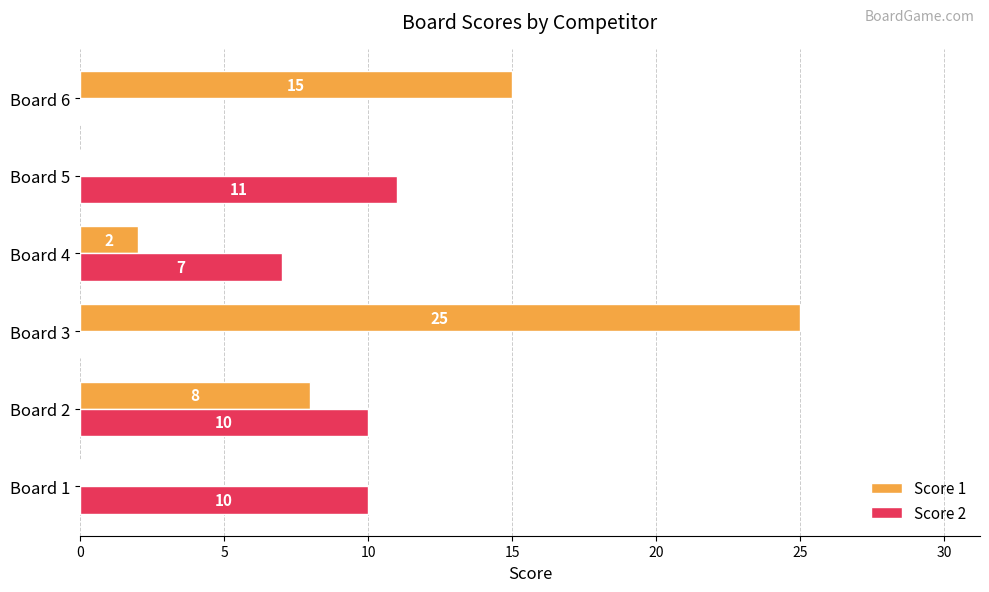

What is the highest value of the Score 2 series?

11